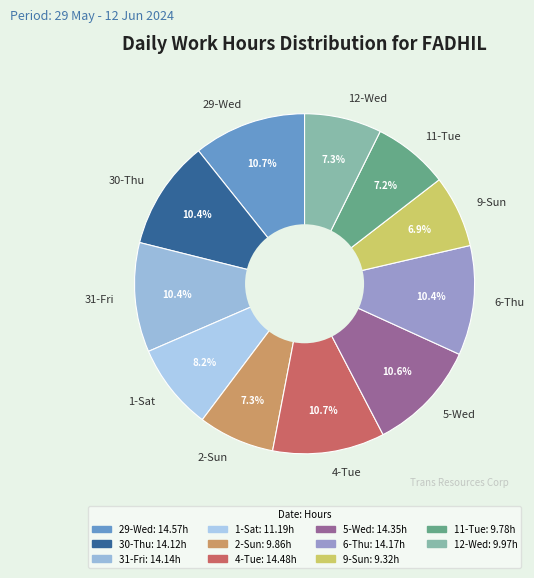

Is there any slice that represents more than half of the pie?

No